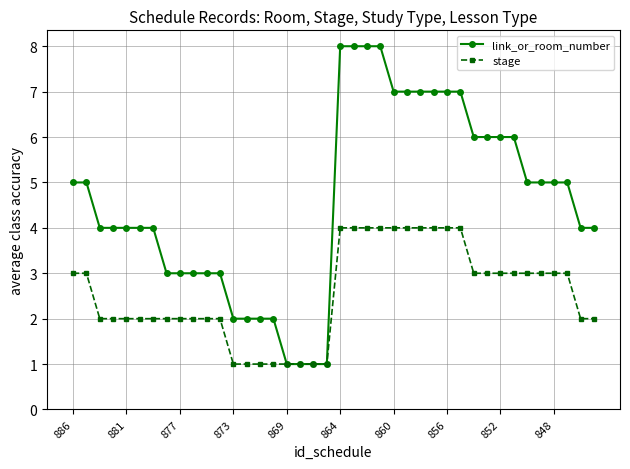

Which series has the largest range (max minus min)?

link_or_room_number